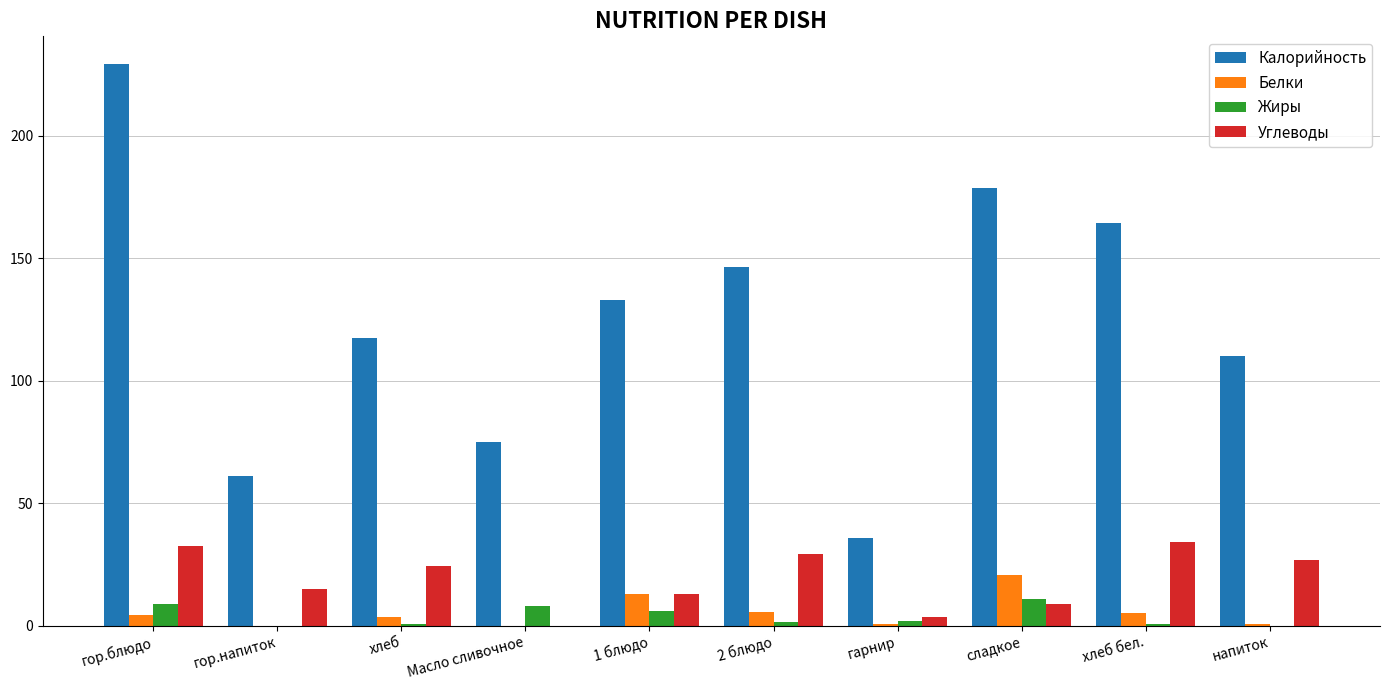

The value of Белки at хлеб бел. is 5.3. True or false?

True